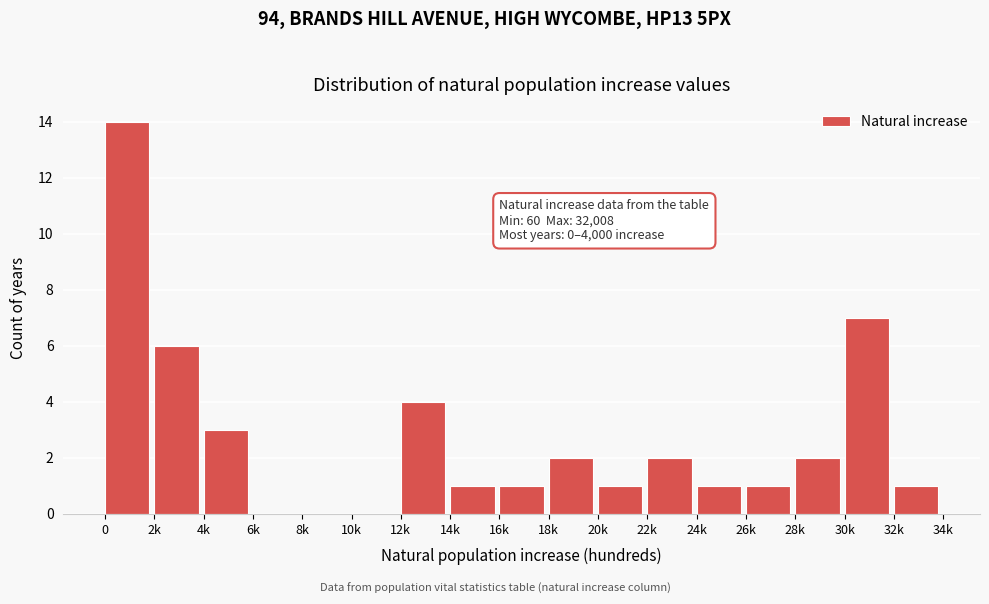

Reading left to right, list all the values displayed in this chart.

0=14	2k=6	4k=3	6k=0	8k=0	10k=0	12k=4	14k=1	16k=1	18k=2	20k=1	22k=2	24k=1	26k=1	28k=2	30k=7	32k=1